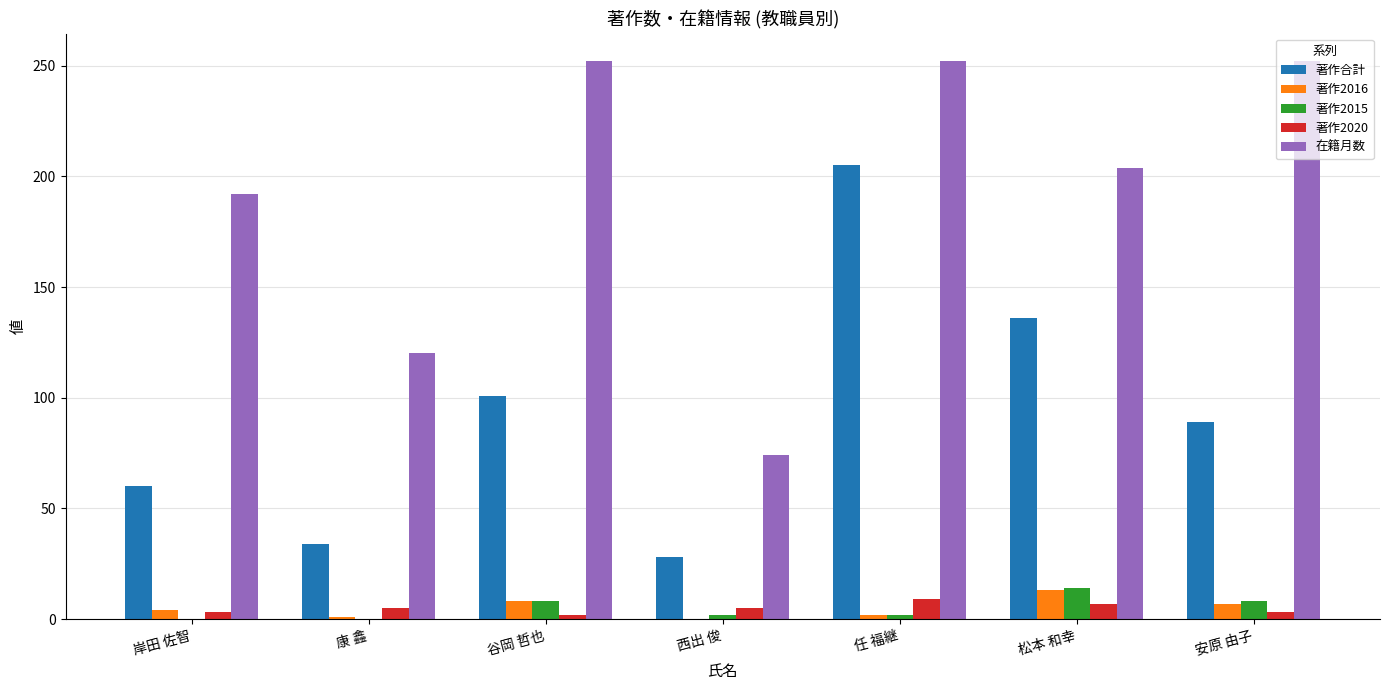

What is the sum of all 在籍月数 values?

1346